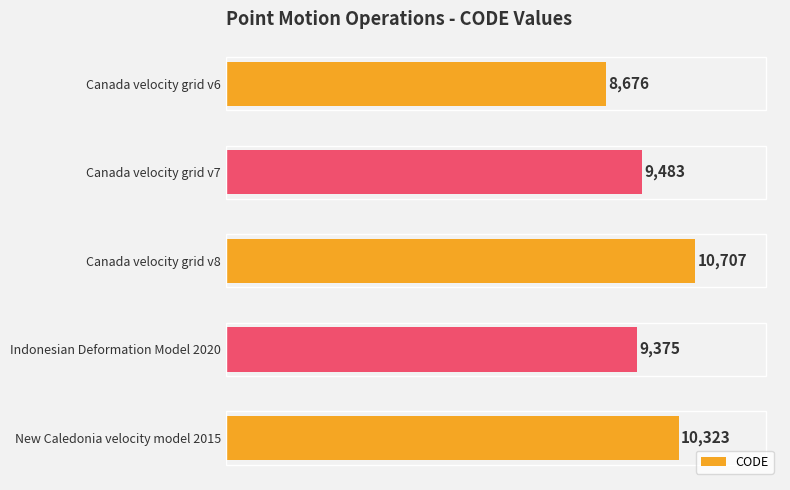

List the labels in order of value, smallest first.

Canada velocity grid v6, Indonesian Deformation Model 2020, Canada velocity grid v7, New Caledonia velocity model 2015, Canada velocity grid v8